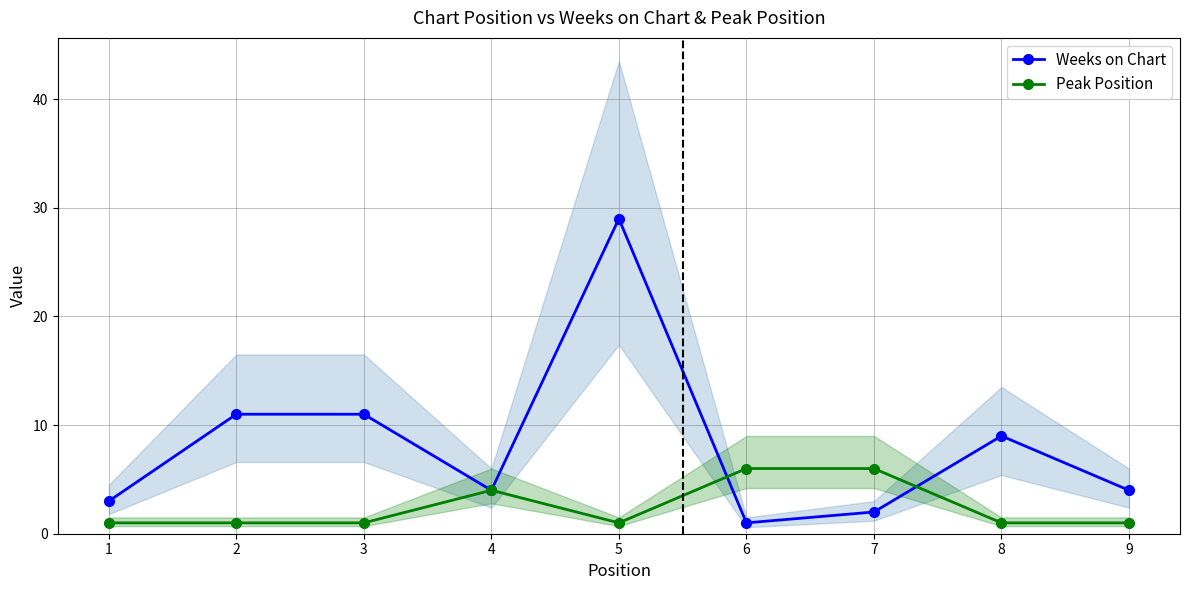

The value of Peak Position at 8 is 1. True or false?

True